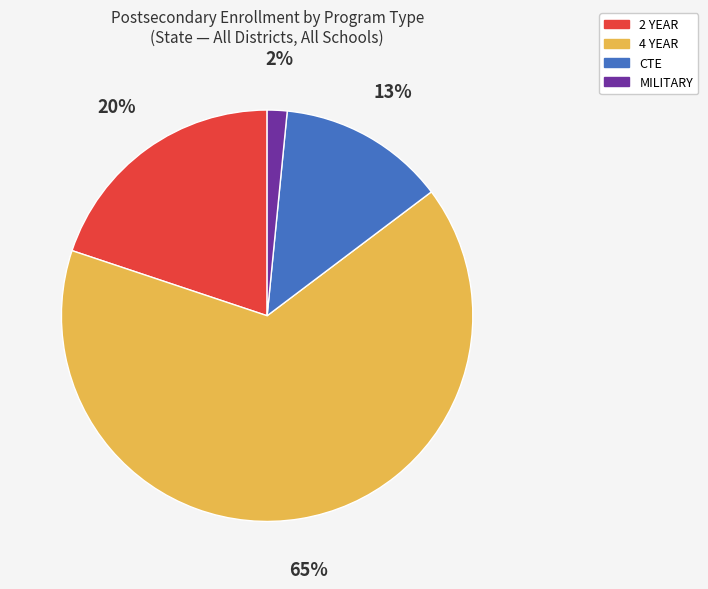

True or false: 2 YEAR accounts for 34% of the total.

False